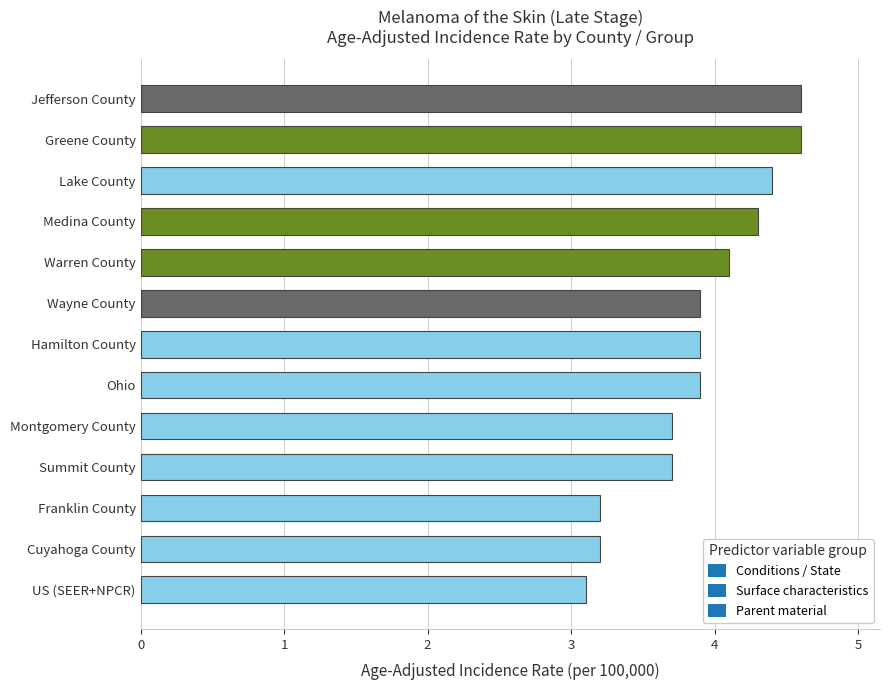

The chart shows a value of 4.3 at Medina County. True or false?

True